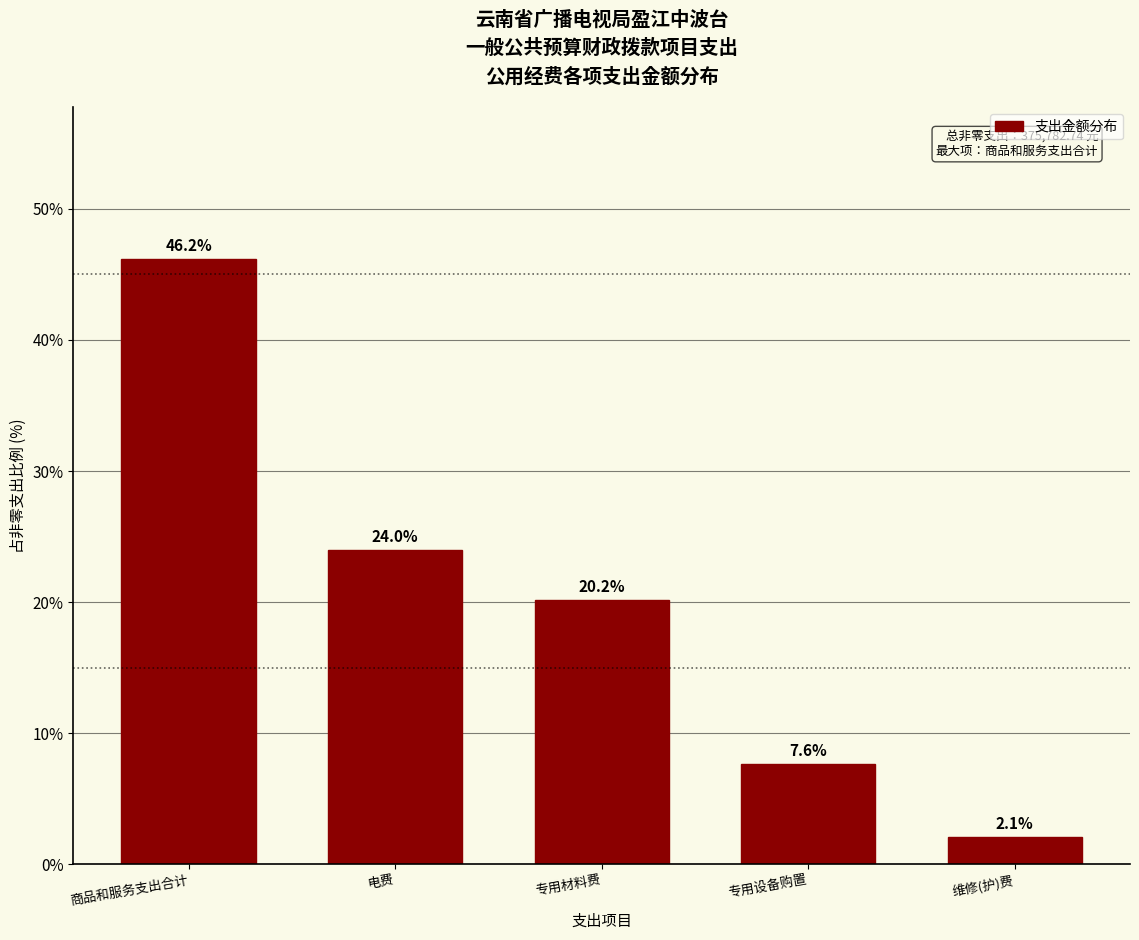

Reading left to right, extract all data points from this chart.

商品和服务支出合计=46.2	电费=24.0	专用材料费=20.2	专用设备购置=7.6	维修(护)费=2.1